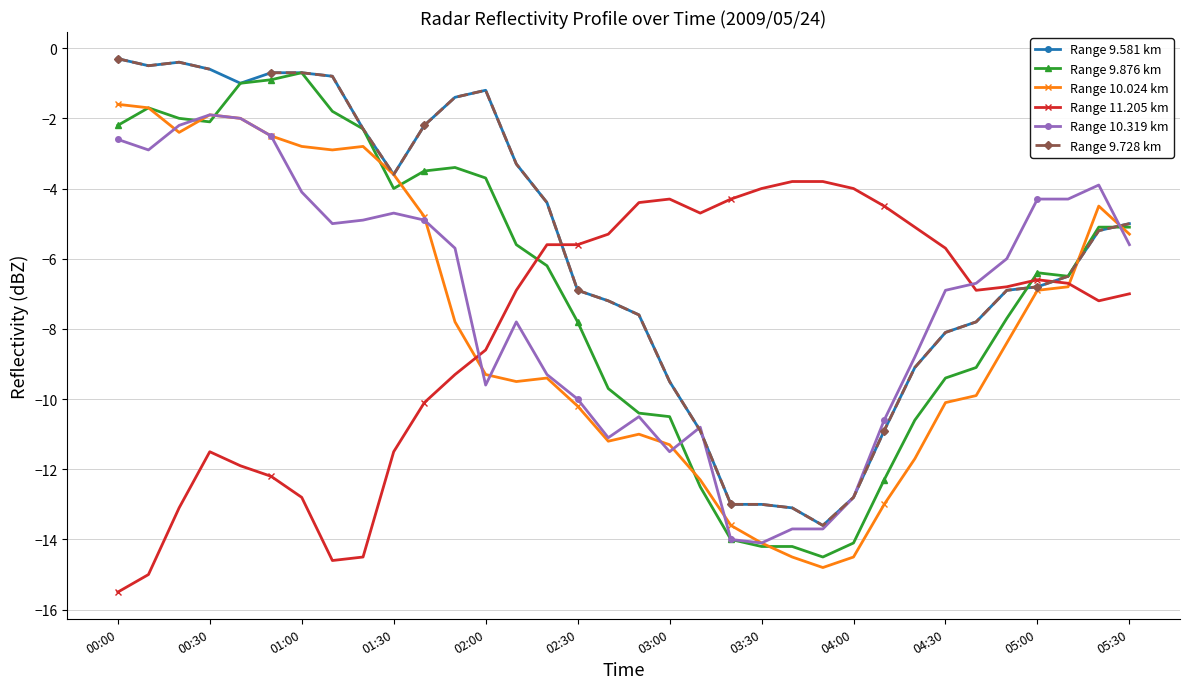

How many interior local peaks does the Range 10.319 km series have?

6